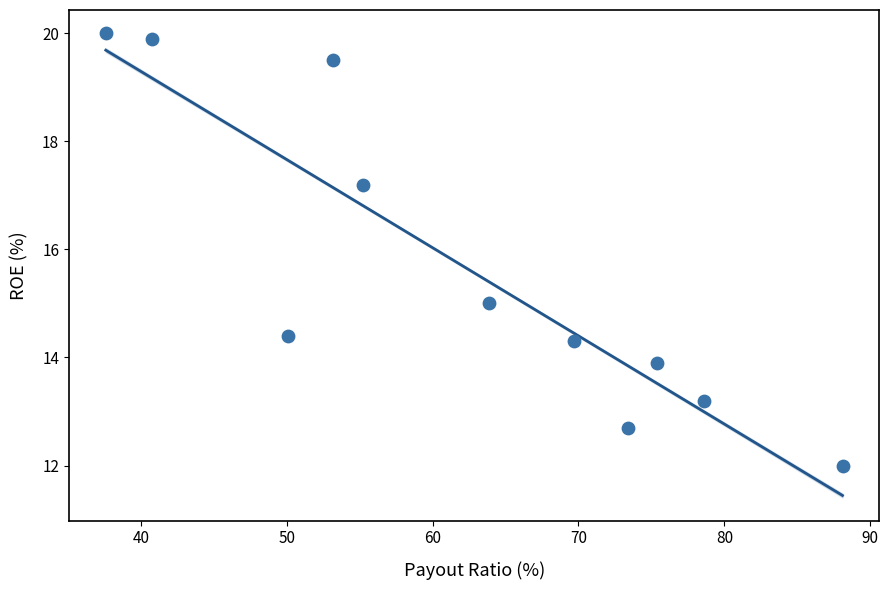

What is the range of Y values (max minus min)?

8.0